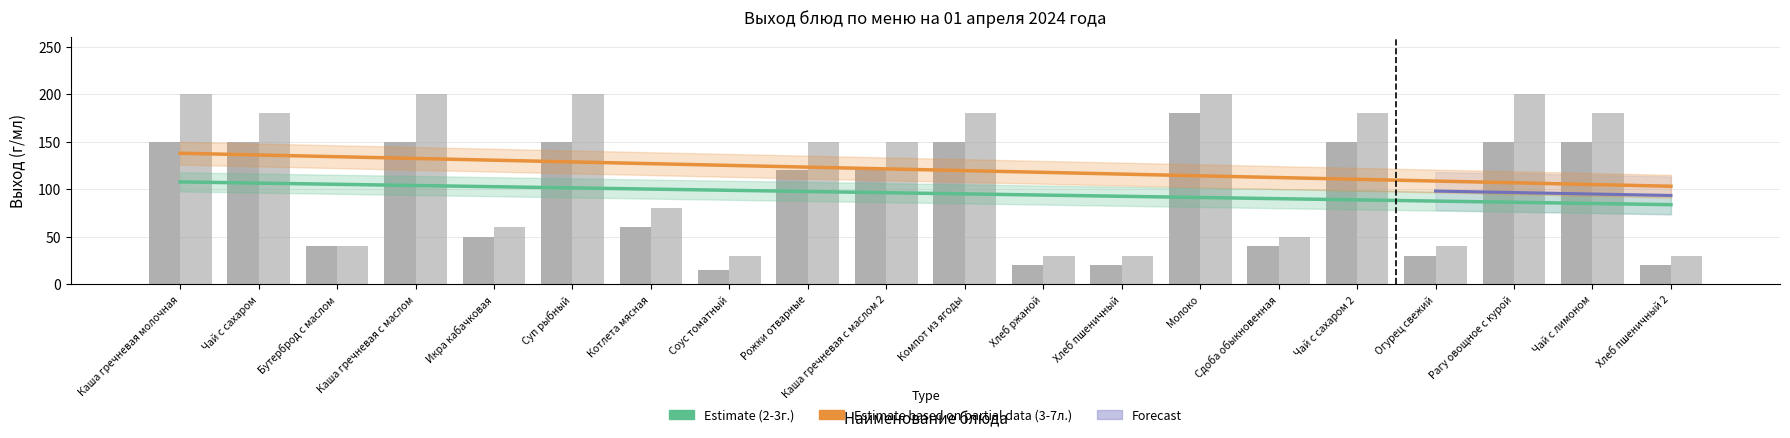

Which series changed the most between Икра кабачковая and Хлеб пшеничный?

2-3г.